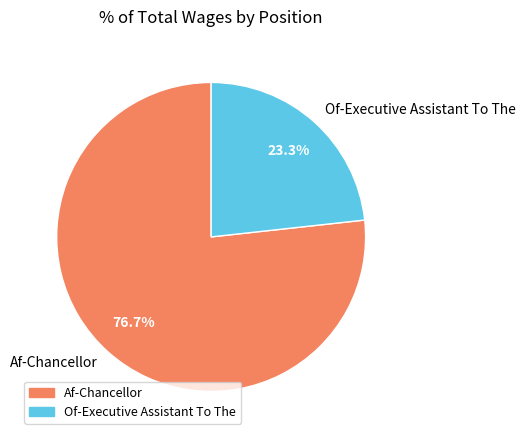

Rank the categories by value from highest to lowest.

Af-Chancellor, Of-Executive Assistant To The